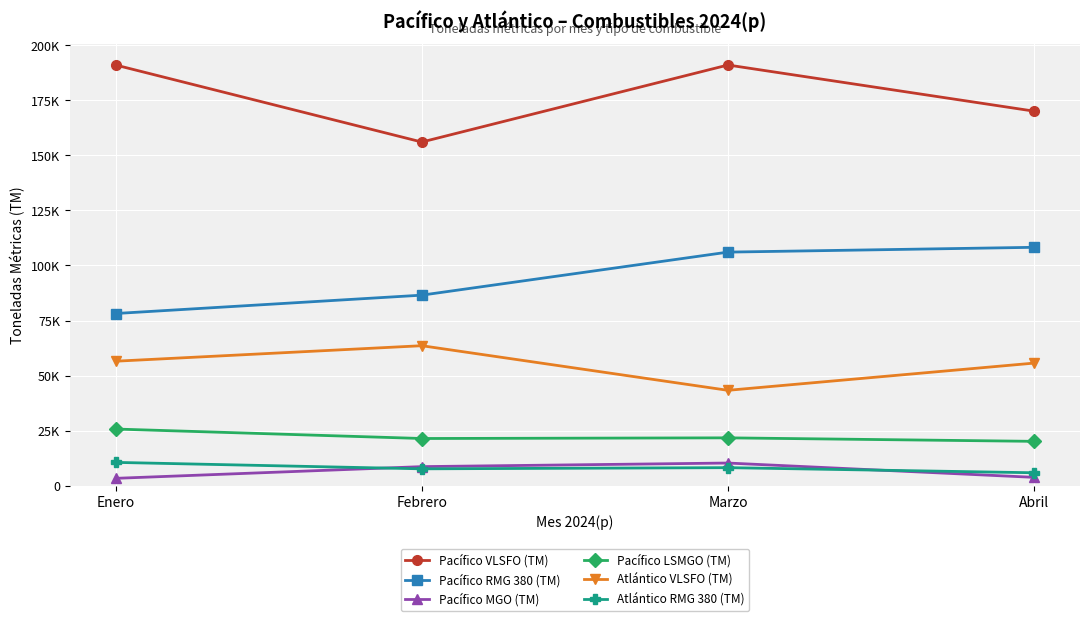

Count the Atlántico RMG 380 (TM) values in the range 7636 to 10565.

3